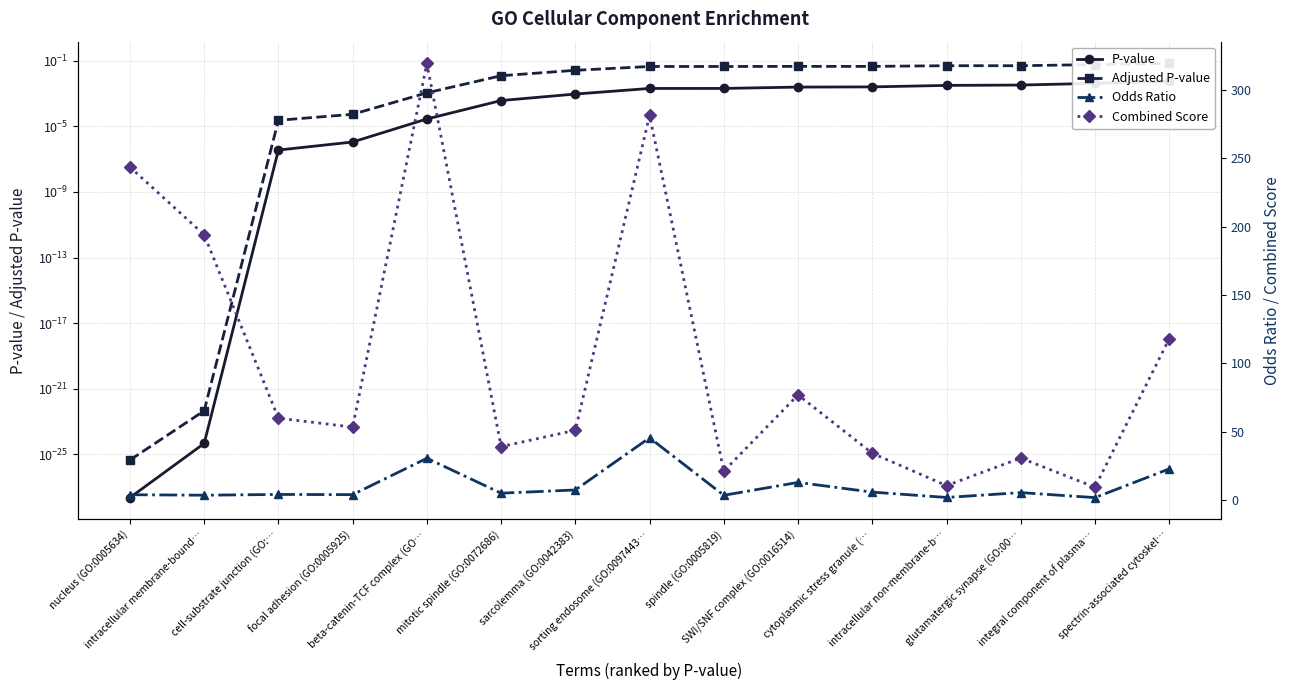

True or false: Odds Ratio and P-value intersect in this chart.

False